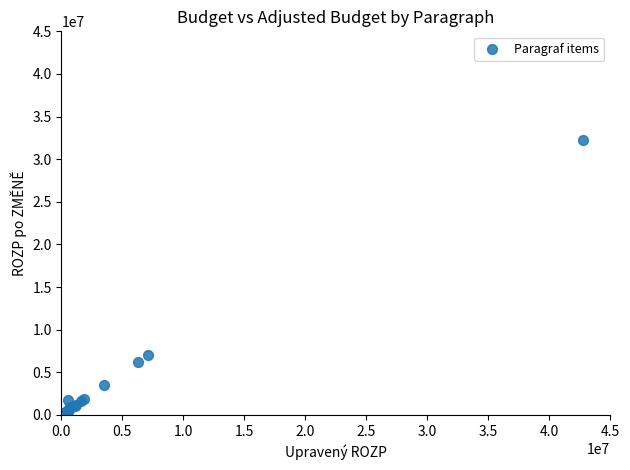

What Y value in the scatter plot is closest to 16136750?

7074447